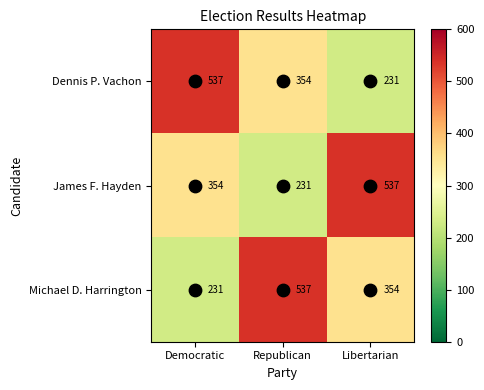

What is the minimum value shown in the chart?

231